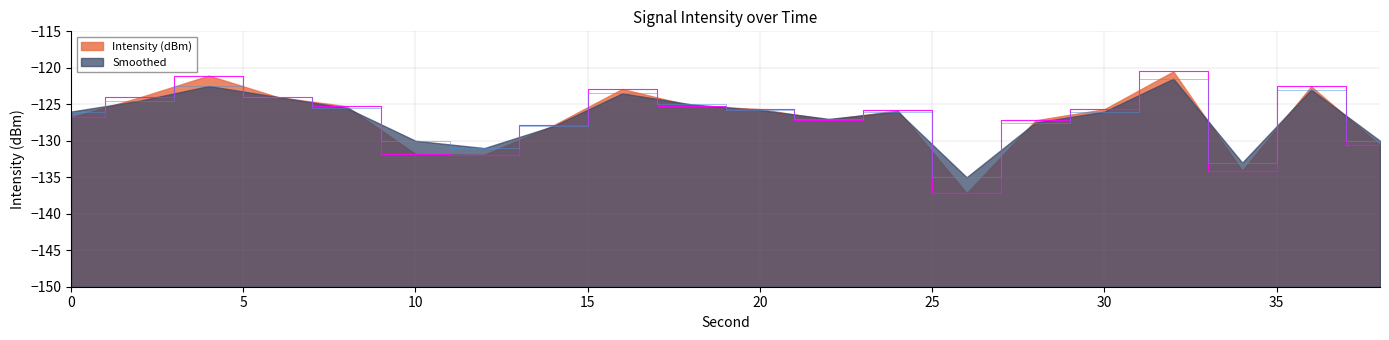

What is the total value across all series at 20?

-251.5